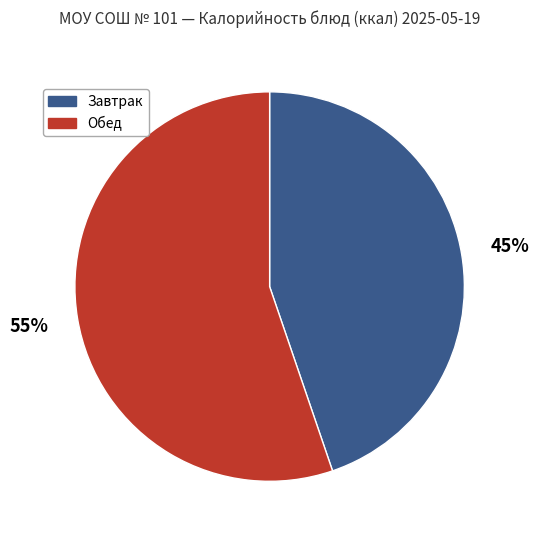

Is there a majority slice in this chart?

Yes